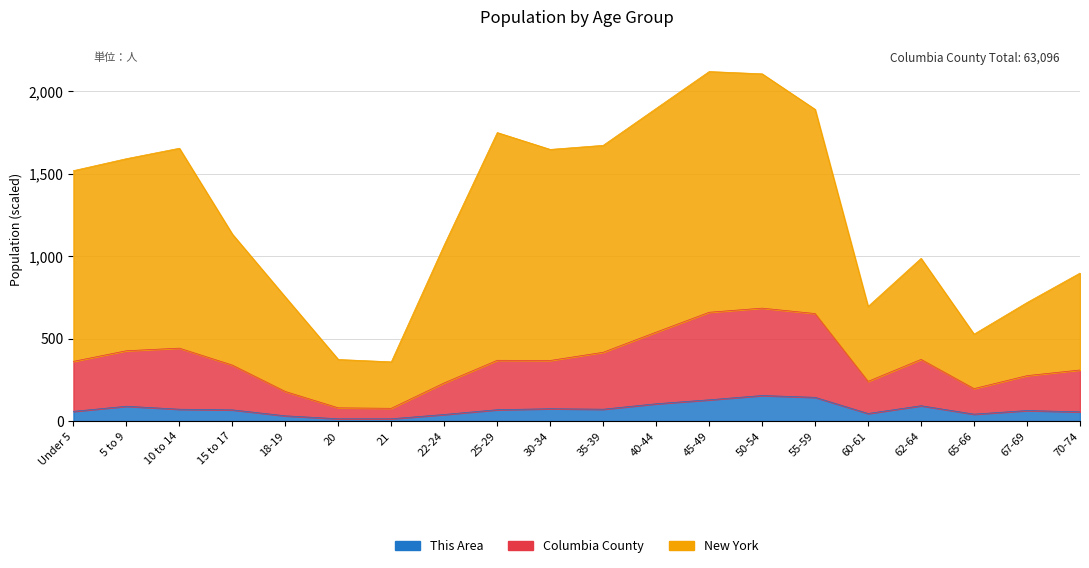

How many interior local peaks does the Columbia County series have?

4